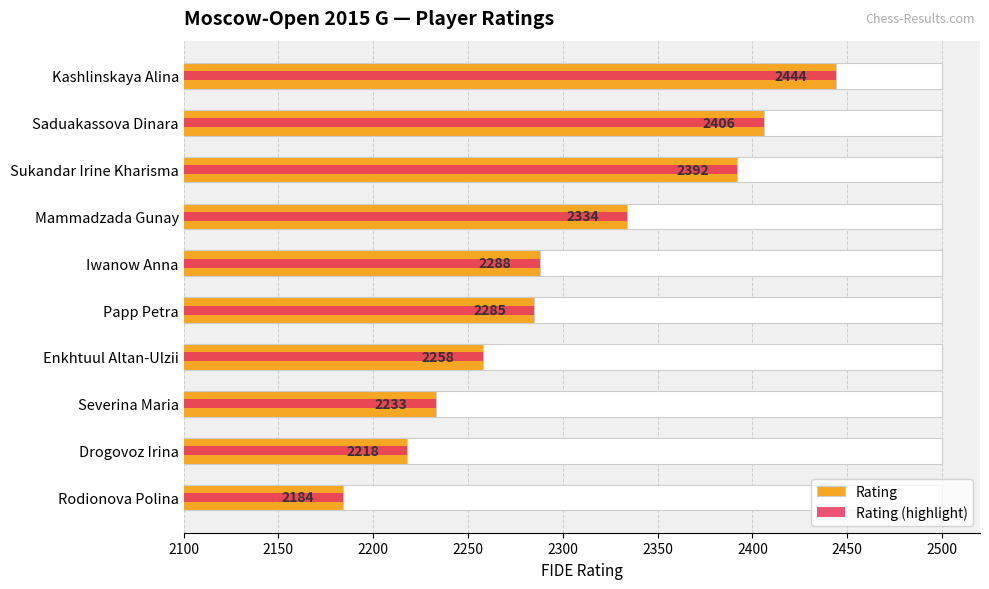

Does the chart contain stacked bars?

No